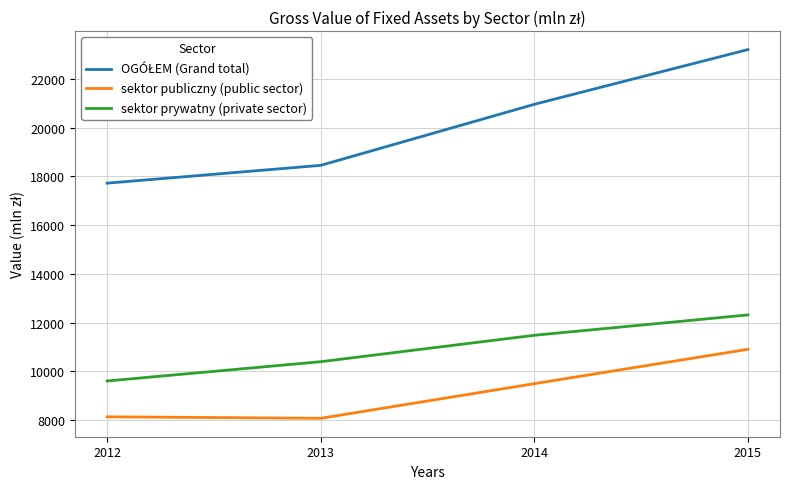

At which label does sektor publiczny (public sector) reach its peak?

2015